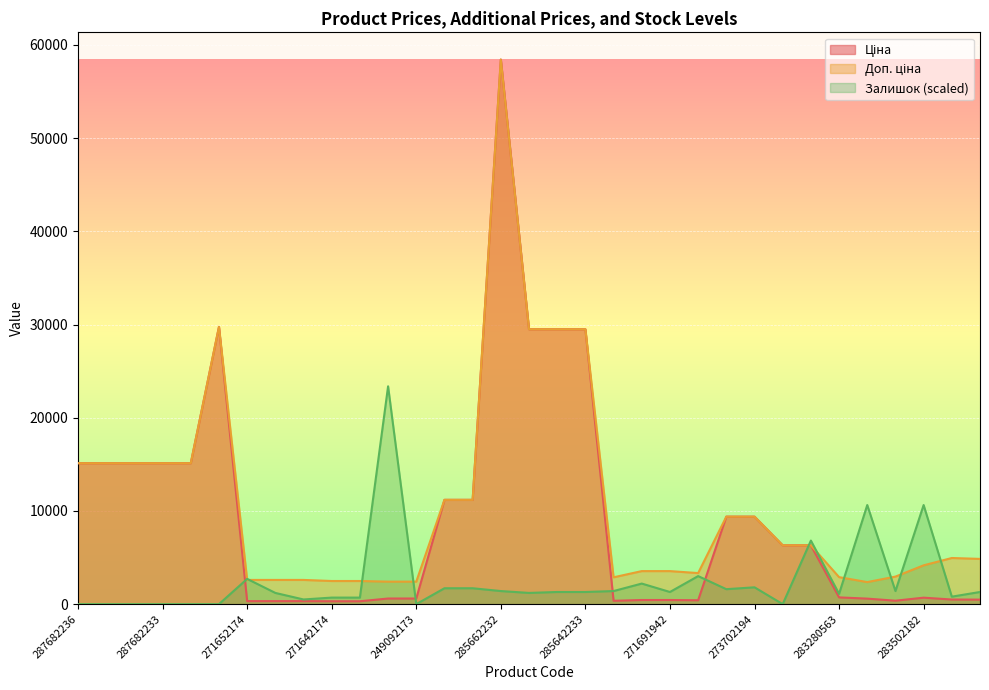

Read the Доп. ціна value at 287682234.

15120.0